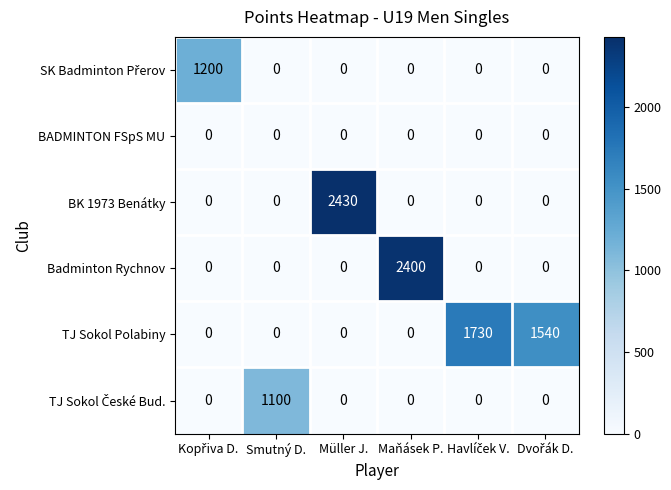

At how many categories does at least one series exceed 1055?

6